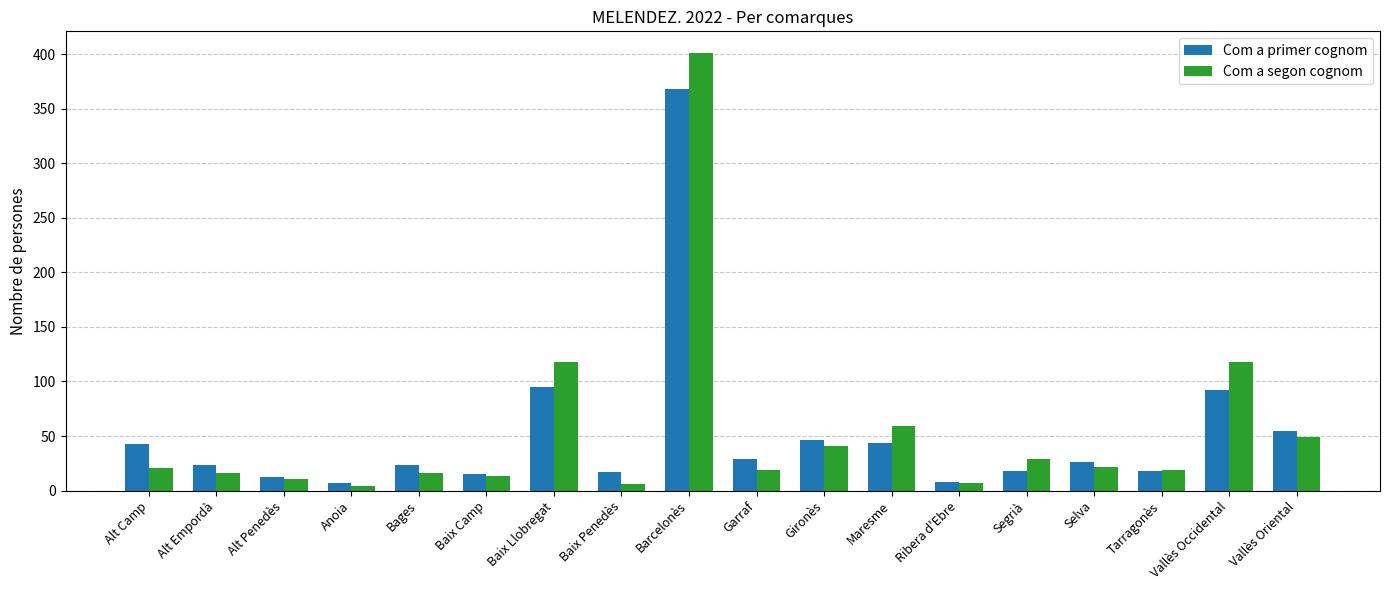

What is the difference between the maximum and minimum values in the Com a primer cognom series?

361